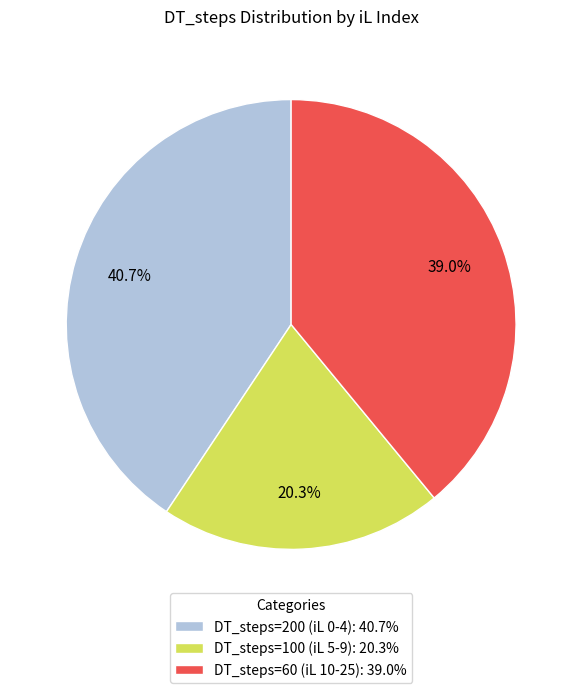

Approximately how many times larger is the value at DT_steps=60 (iL 10-25): 39.0% compared to DT_steps=200 (iL 0-4): 40.7%?

1.0